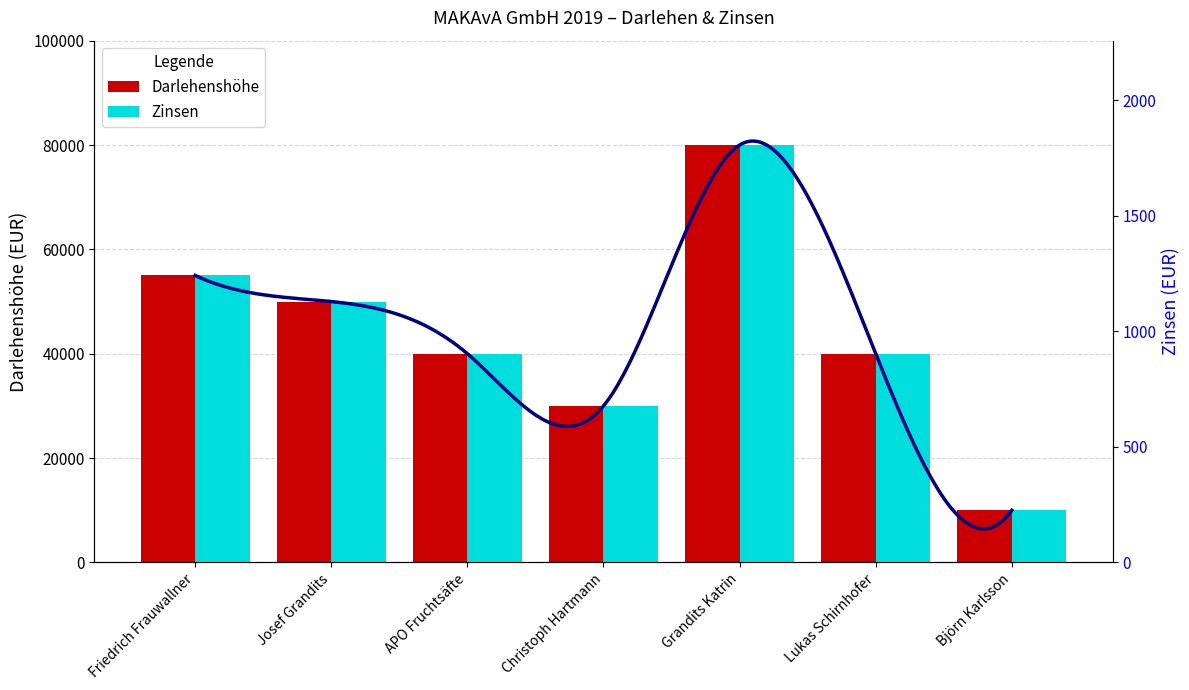

How many values in the Zinsen series are below 902?

2